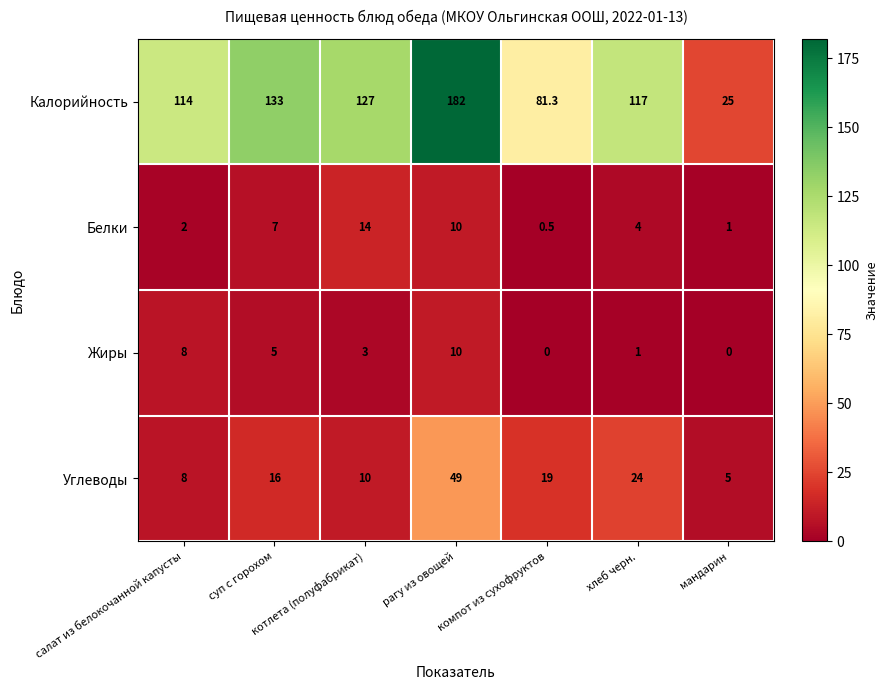

At which category is the sum across all series the highest?

рагу из овощей